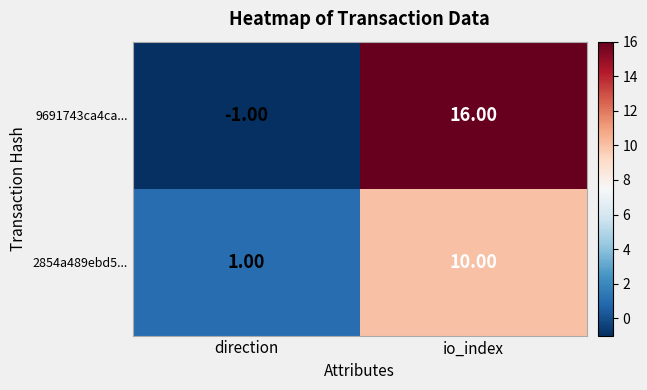

What is the maximum value shown in the chart?

16